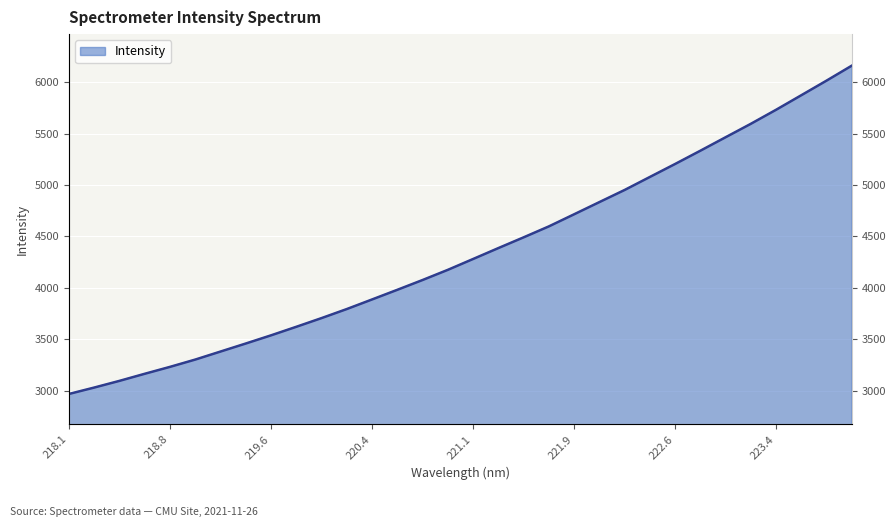

Reading left to right, list all the values displayed in this chart.

2966.7	3029.0	3094.2	3163.1	3230.4	3301.5	3379.6	3457.7	3537.3	3620.4	3705.1	3793.2	3886.5	3980.4	4075.7	4174.6	4280.2	4386.2	4490.6	4597.2	4714.9	4833.4	4951.3	5077.8	5204.1	5333.0	5464.0	5594.7	5731.1	5872.5	6014.5	6160.0